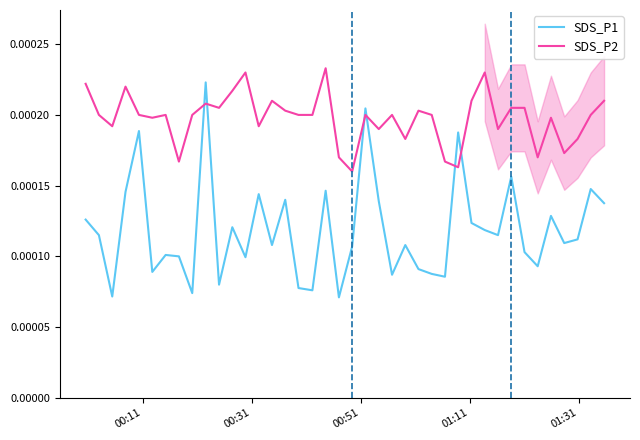

True or false: SDS_P2 and SDS_P1 intersect in this chart.

True